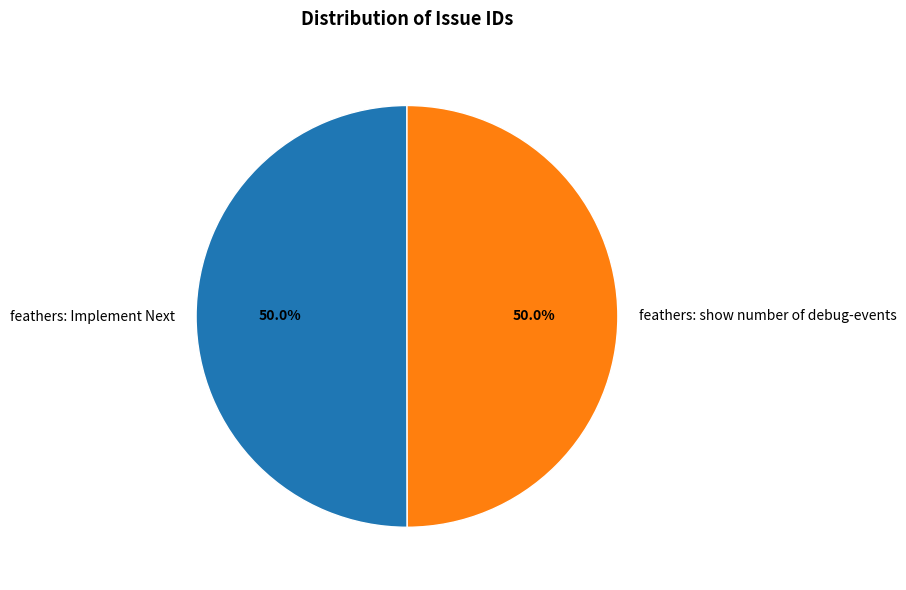

How much of the chart is everything except feathers: Implement Next?

50.0%